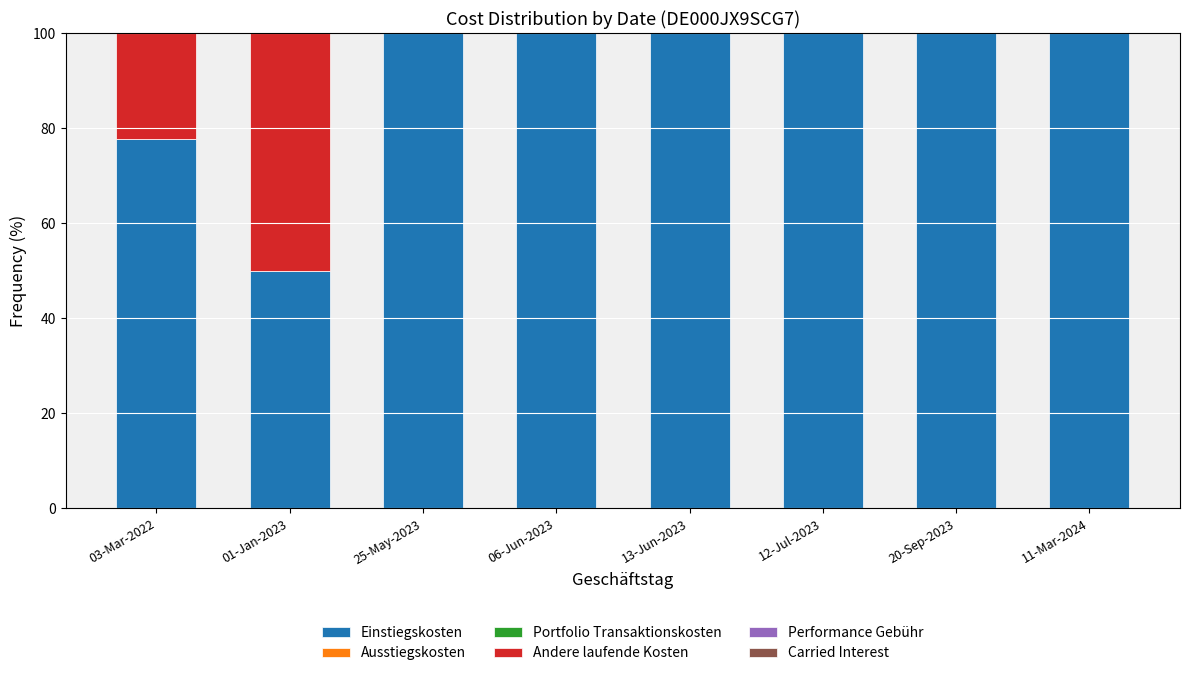

What is the total value across all series at 12-Jul-2023?

100.0